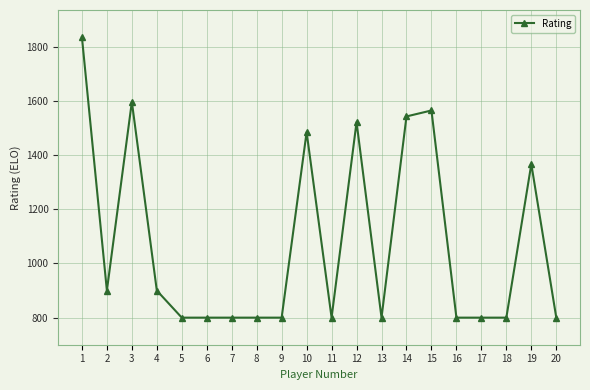

At which category does the data reach its first local peak?

3